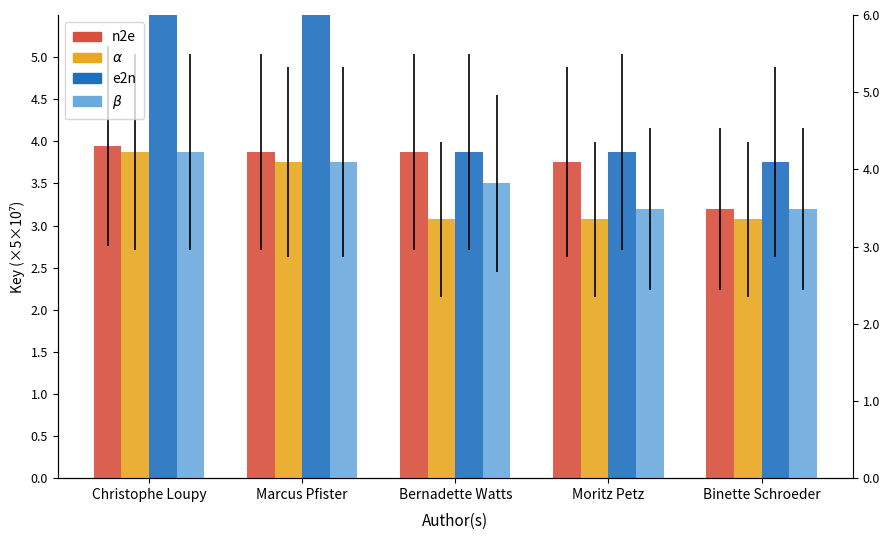

What is the spread (max minus min) of values at Binette Schroeder?

0.7